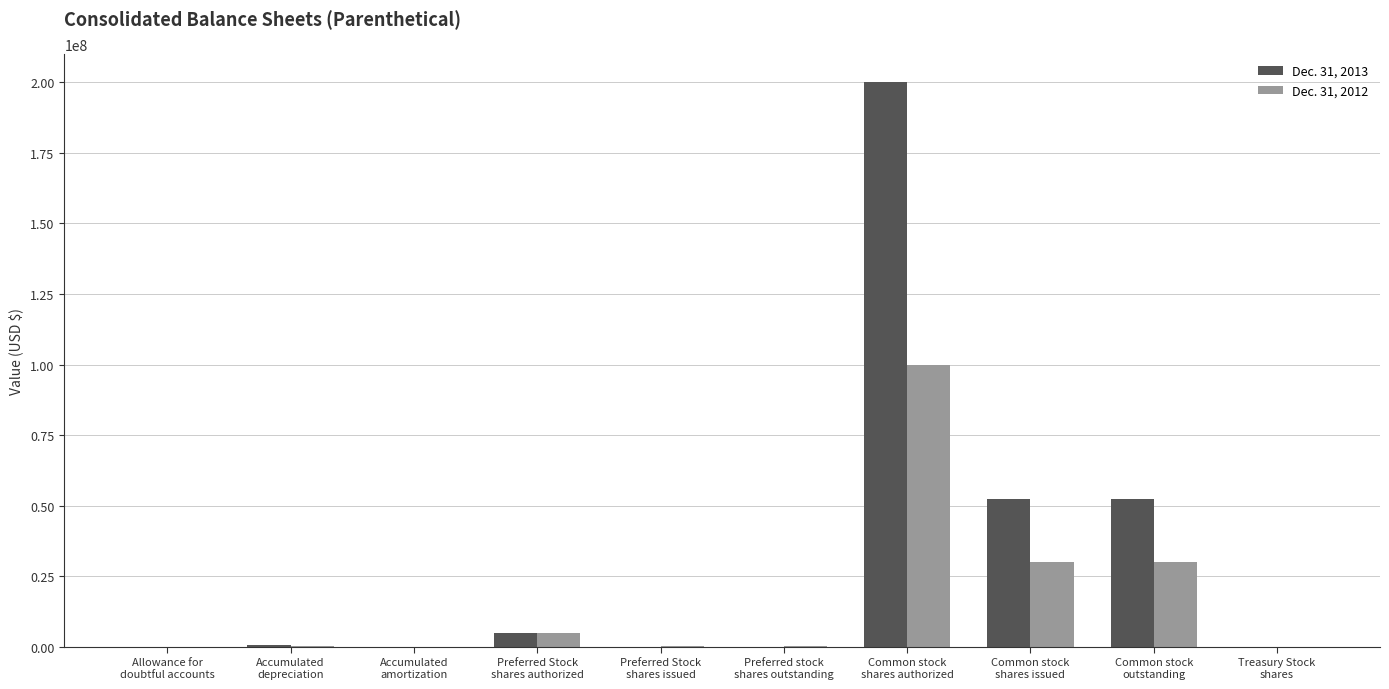

Which series has the largest total across all categories?

Dec. 31, 2013